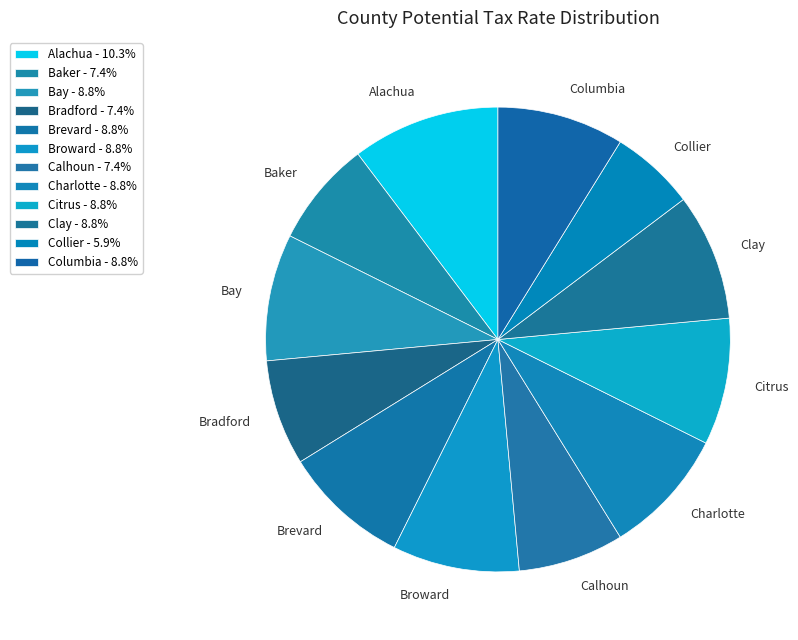

Which slice is the smallest?

Collier